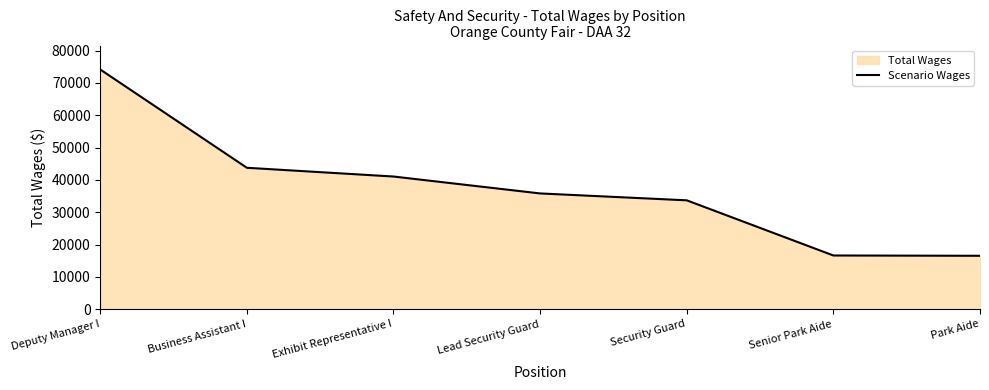

How many values are below 35810?

3